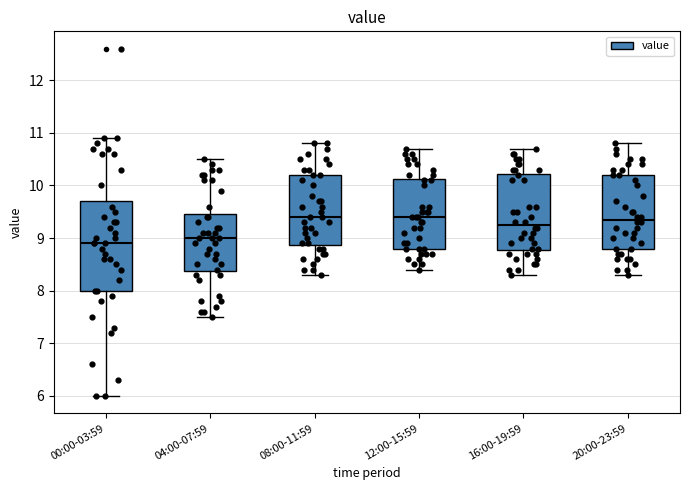

Which box is the tallest, from its lower edge to its upper edge?

00:00-03:59